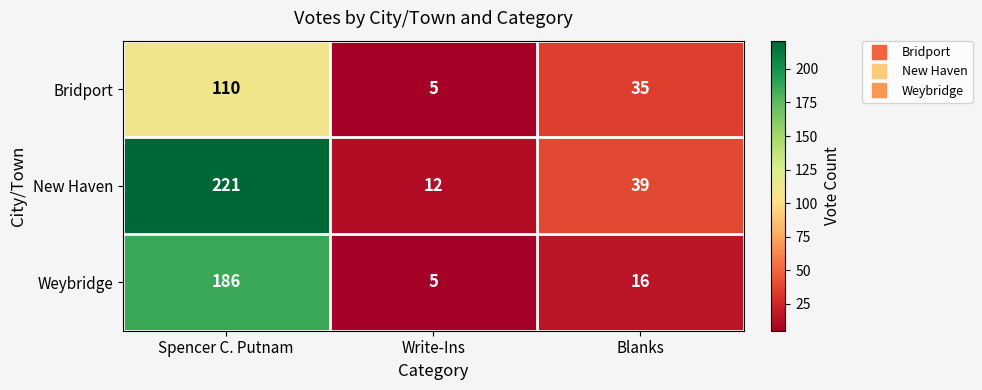

Rank the series at Spencer C. Putnam from lowest to highest value.

Bridport, Weybridge, New Haven